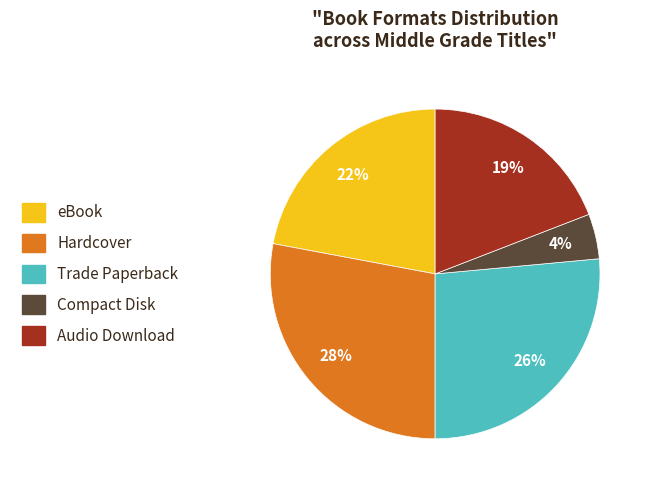

Which slice is the smallest?

Compact Disk